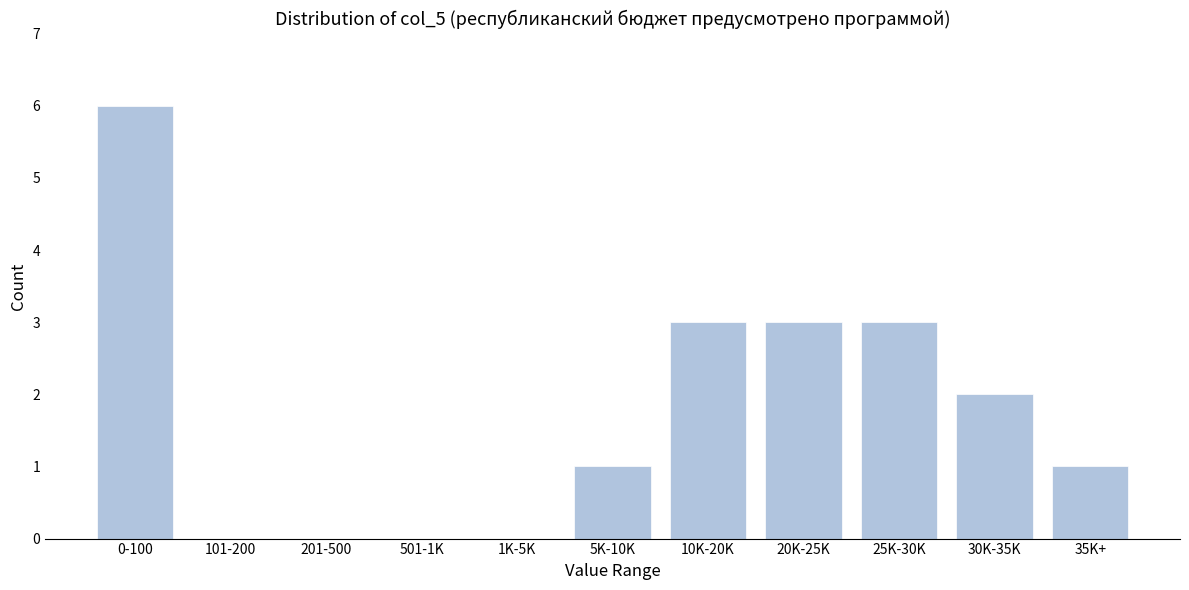

Reading left to right, list all the values displayed in this chart.

0-100=6	101-200=0	201-500=0	501-1K=0	1K-5K=0	5K-10K=1	10K-20K=3	20K-25K=3	25K-30K=3	30K-35K=2	35K+=1